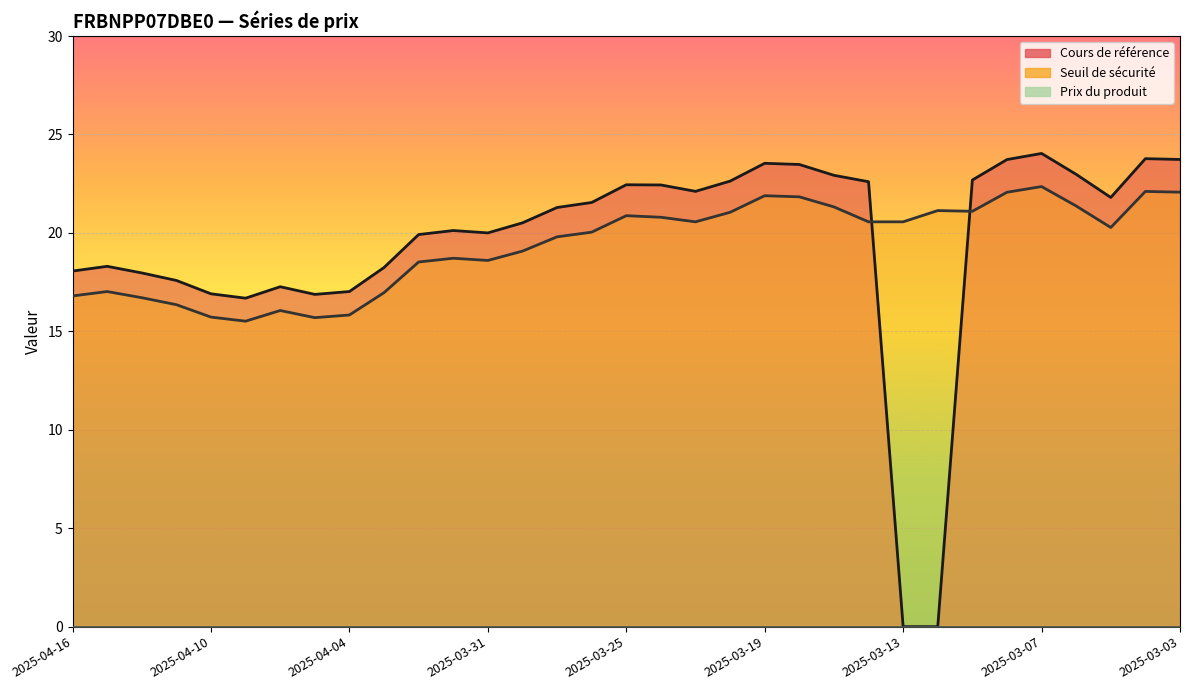

At which label does Seuil de sécurité first exceed 20?

2025-03-26